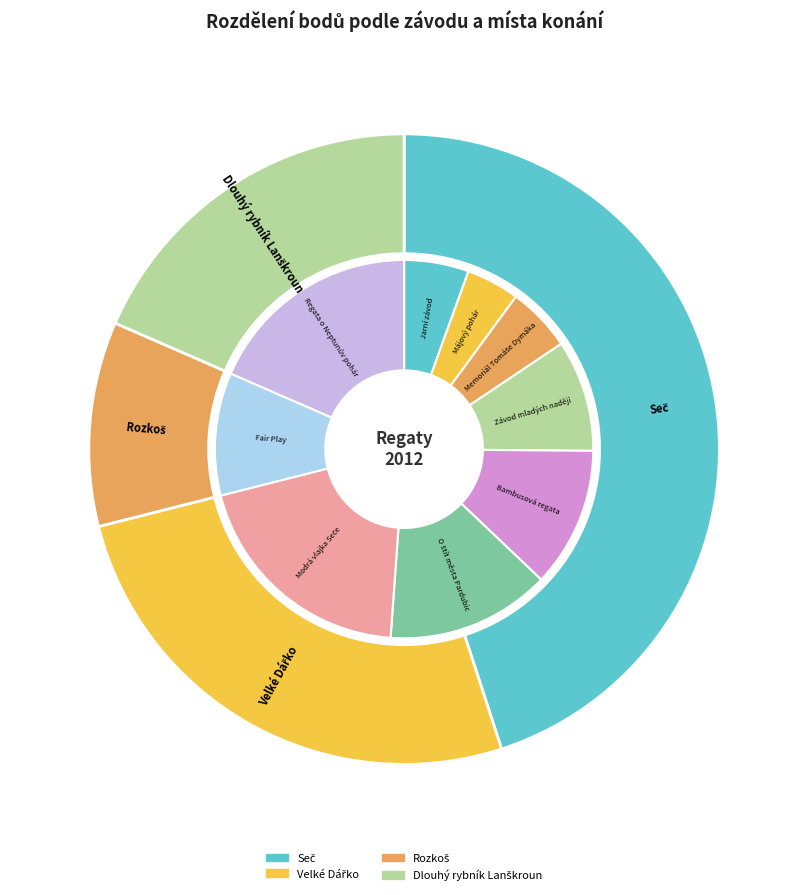

The 121911 slice represents 14% of the pie. True or false?

True